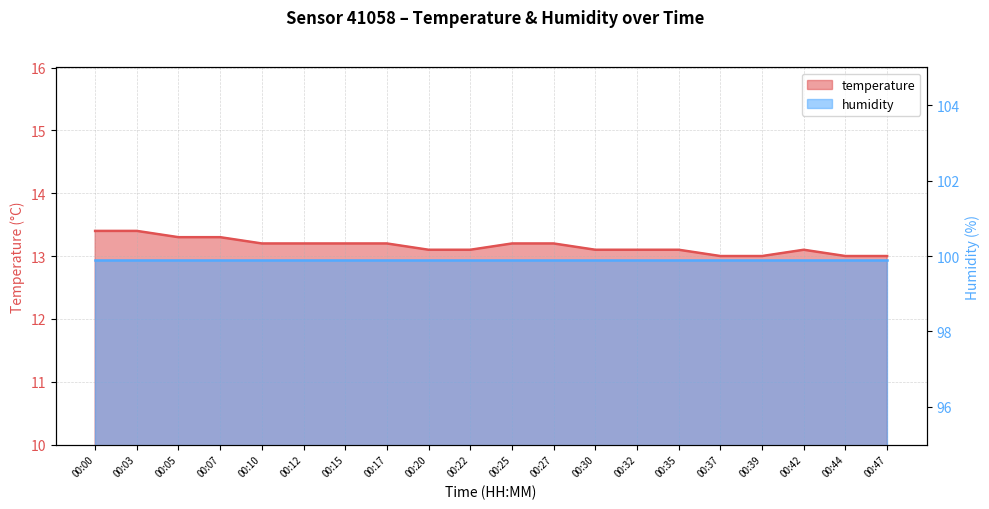

The value at 00:10 is 5.9. True or false?

False